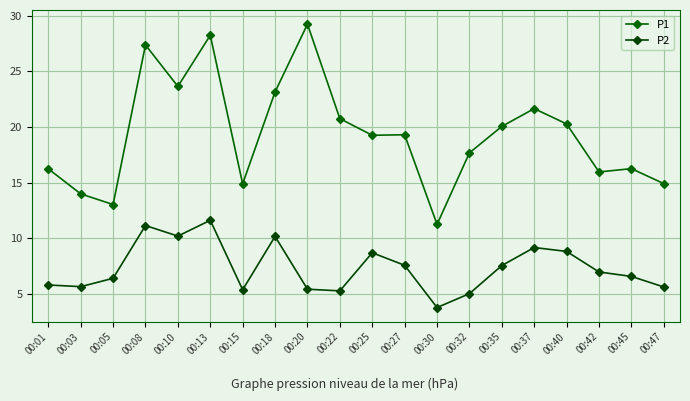

How many interior local valleys does the P2 series have?

5